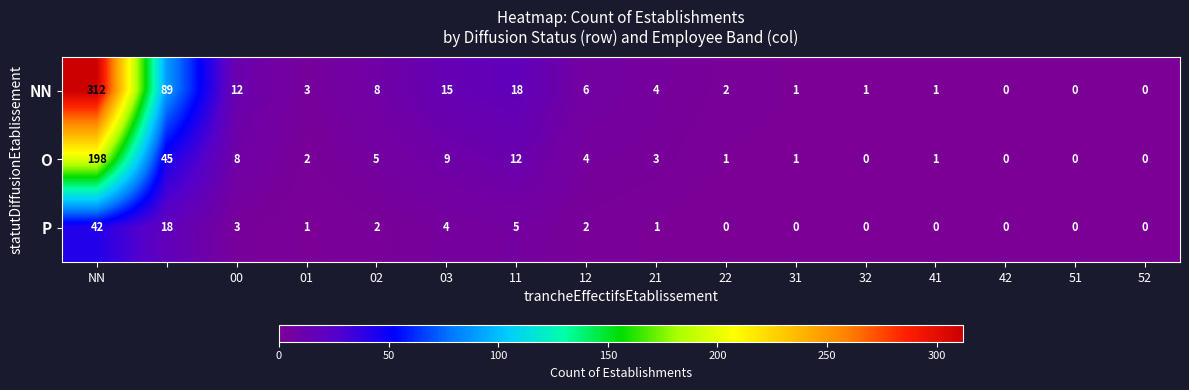

What is the difference between the maximum and minimum values in the O series?

198